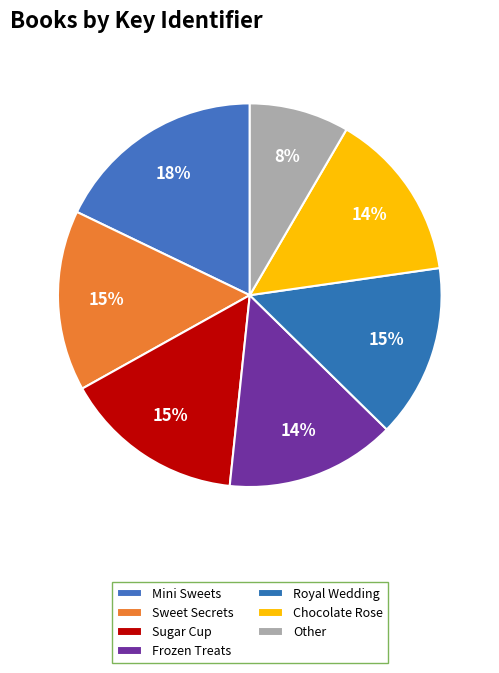

Count the number of slices in the pie.

7